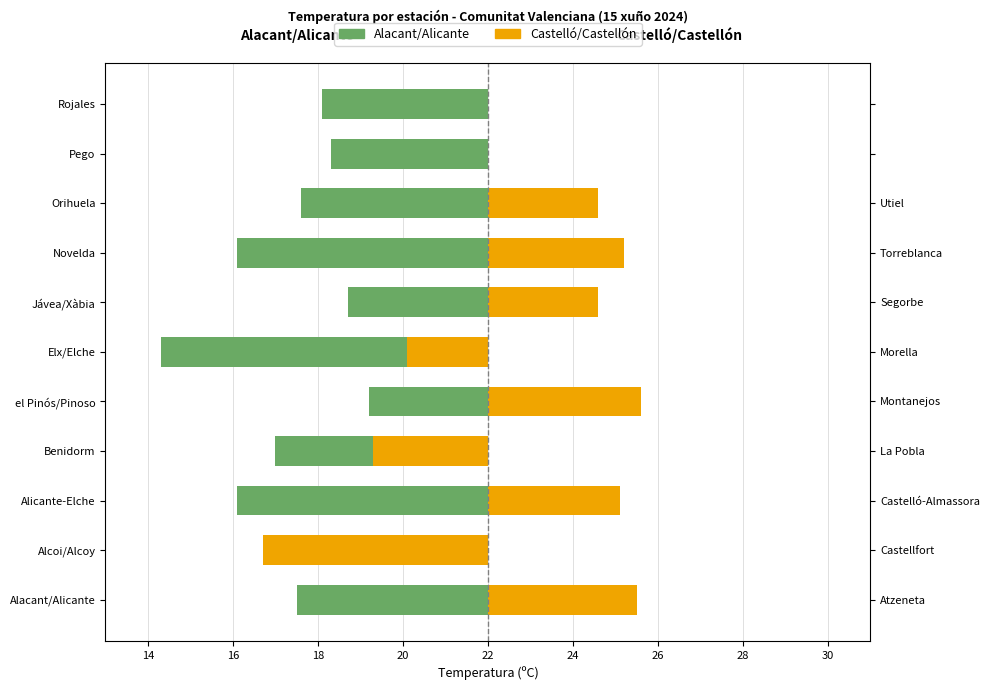

Between Alcoi/Alcoy and Elx/Elche, which series saw the biggest shift?

Castelló/Castellón